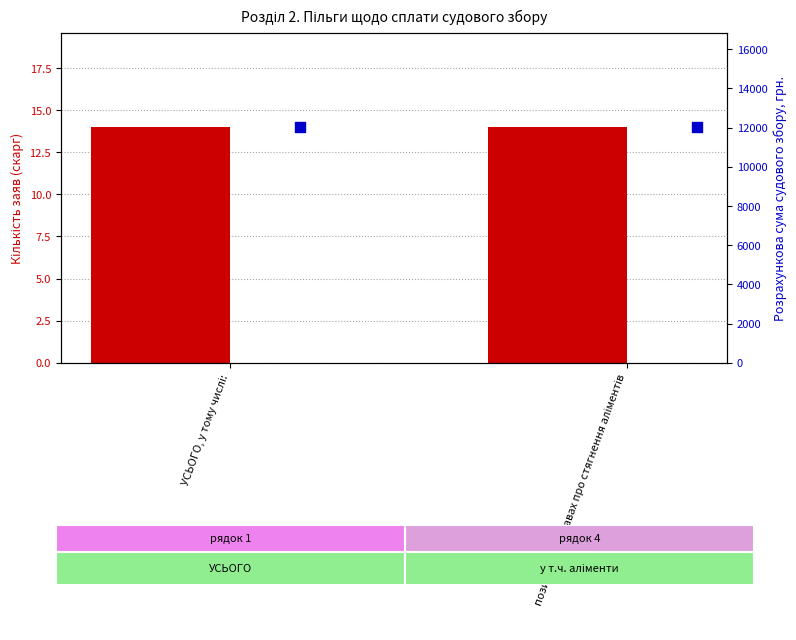

At how many categories does at least one series exceed 6390?

2